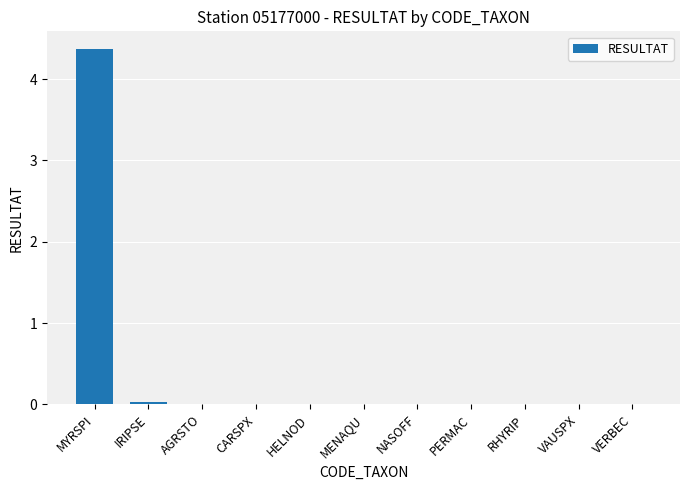

Which category has the highest value across all series?

MYRSPI